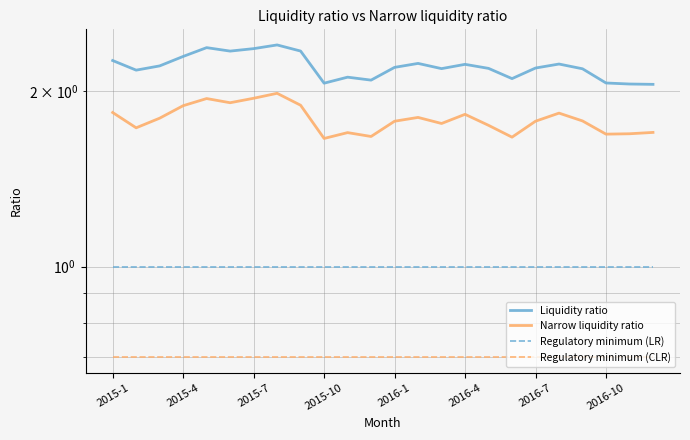

What is the total value across all series at 14?

5.6